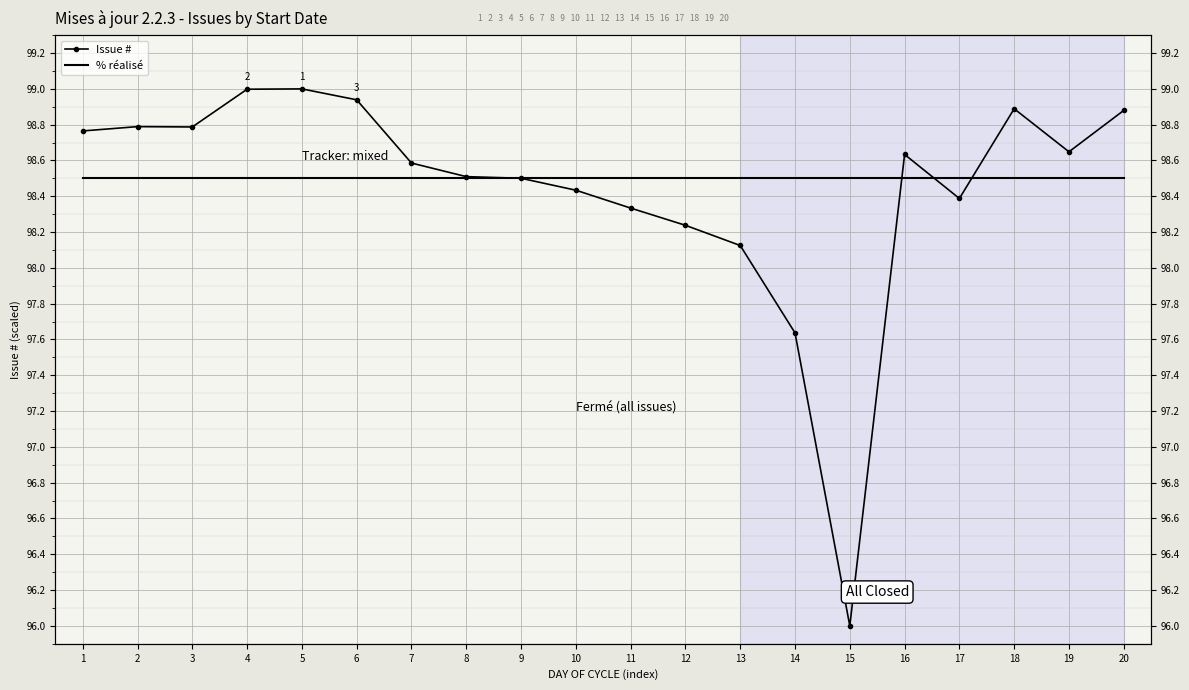

At how many categories does at least one series exceed 97?

20